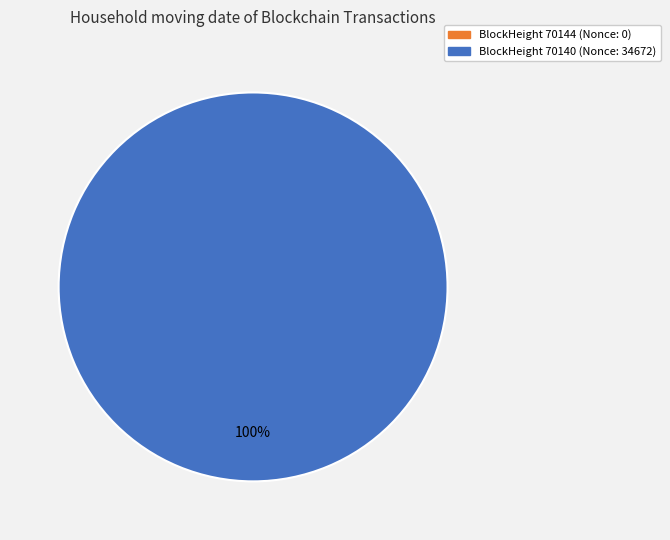

To the nearest percent, what is the average slice percentage?

50%